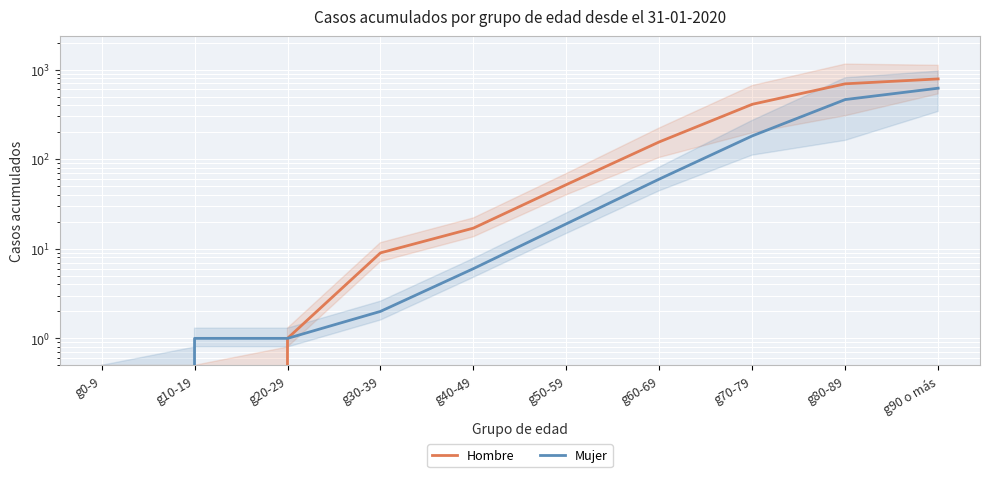

True or false: Hombre and Mujer cross at least once.

False